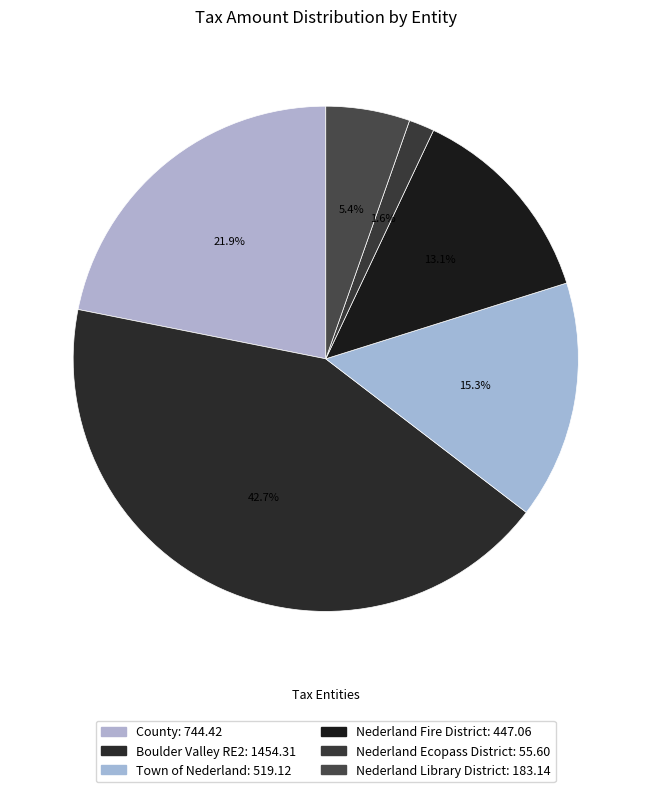

Is there a majority slice in this chart?

No